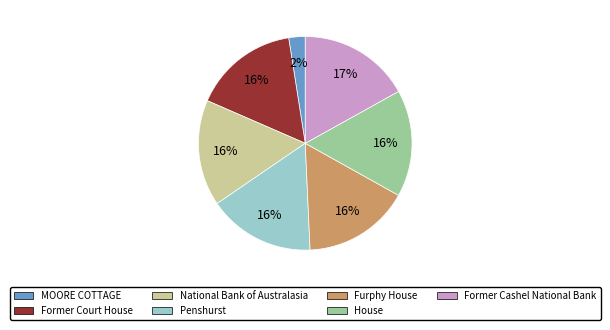

Which slice is the smallest?

MOORE COTTAGE